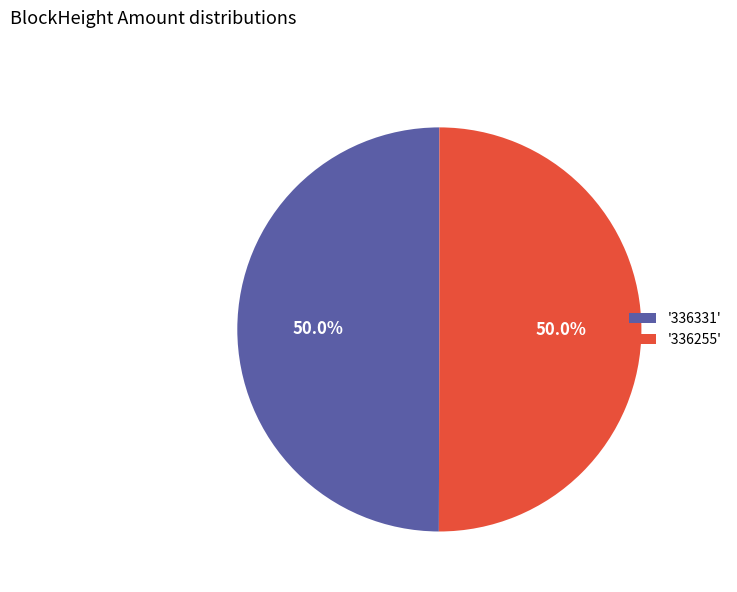

How many slices are in this pie chart?

2